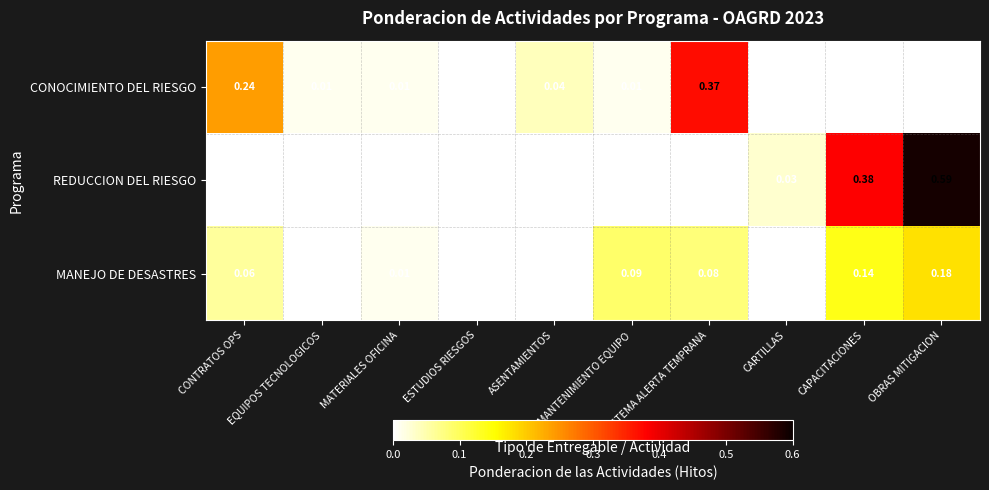

How many categories are shown in the chart?

10